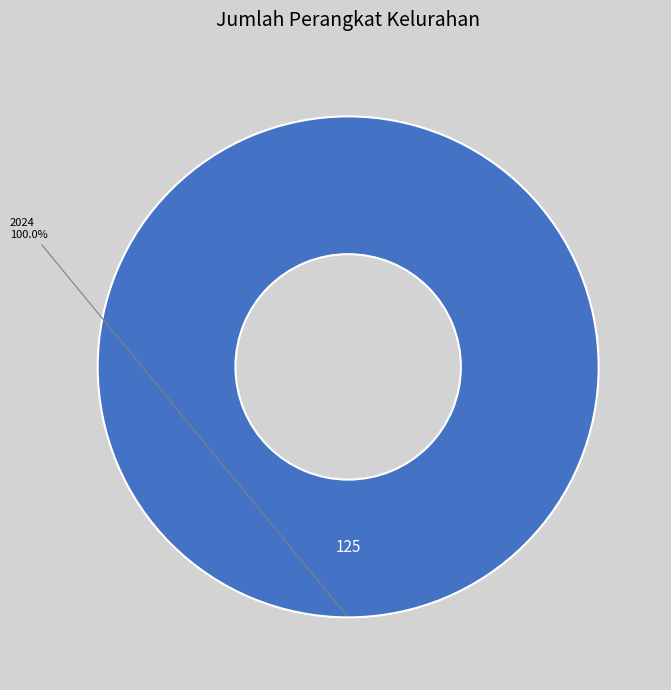

Rank the categories by value from lowest to highest.

2024